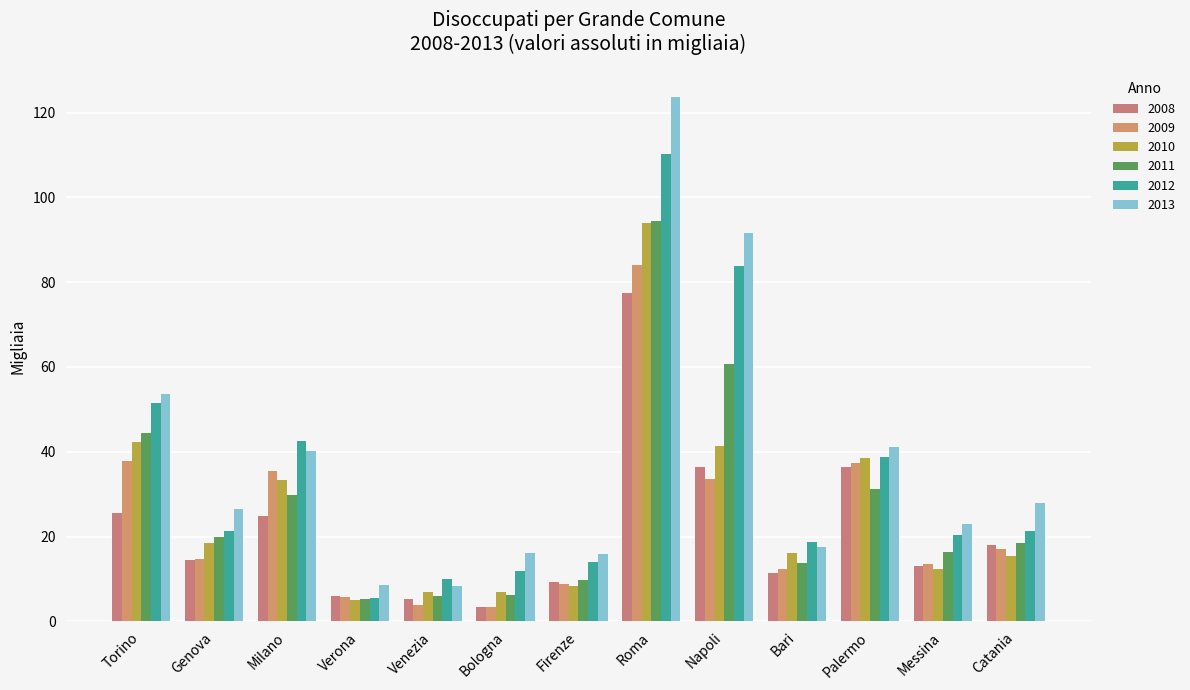

What is the difference between the maximum and minimum values in the 2011 series?

89.0